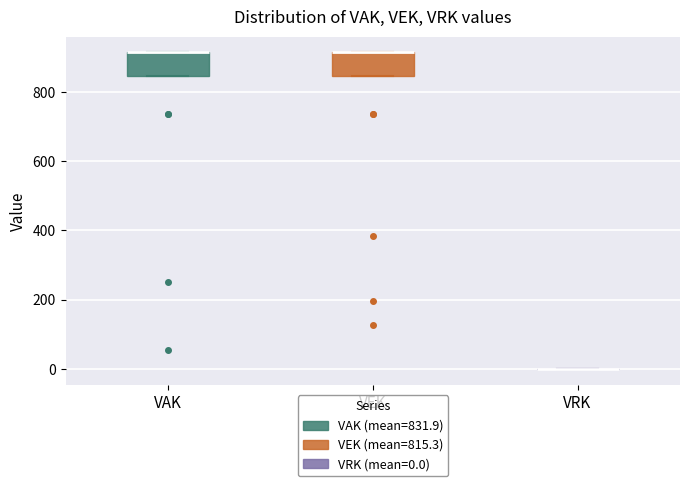

Reading left to right, read every box against the y-axis: the position of its median line, the range the box covers, and the ends of its whiskers. The values are not printed on the chart, so give them approximately, as read against the axis.

VAK: median 920 (drawn on the box's upper edge), box 840 to 920, whiskers 840 to 920
VEK: median 920 (drawn on the box's upper edge), box 840 to 920, whiskers 840 to 920
VRK: box collapsed to a line at 0, whiskers 0 to 0